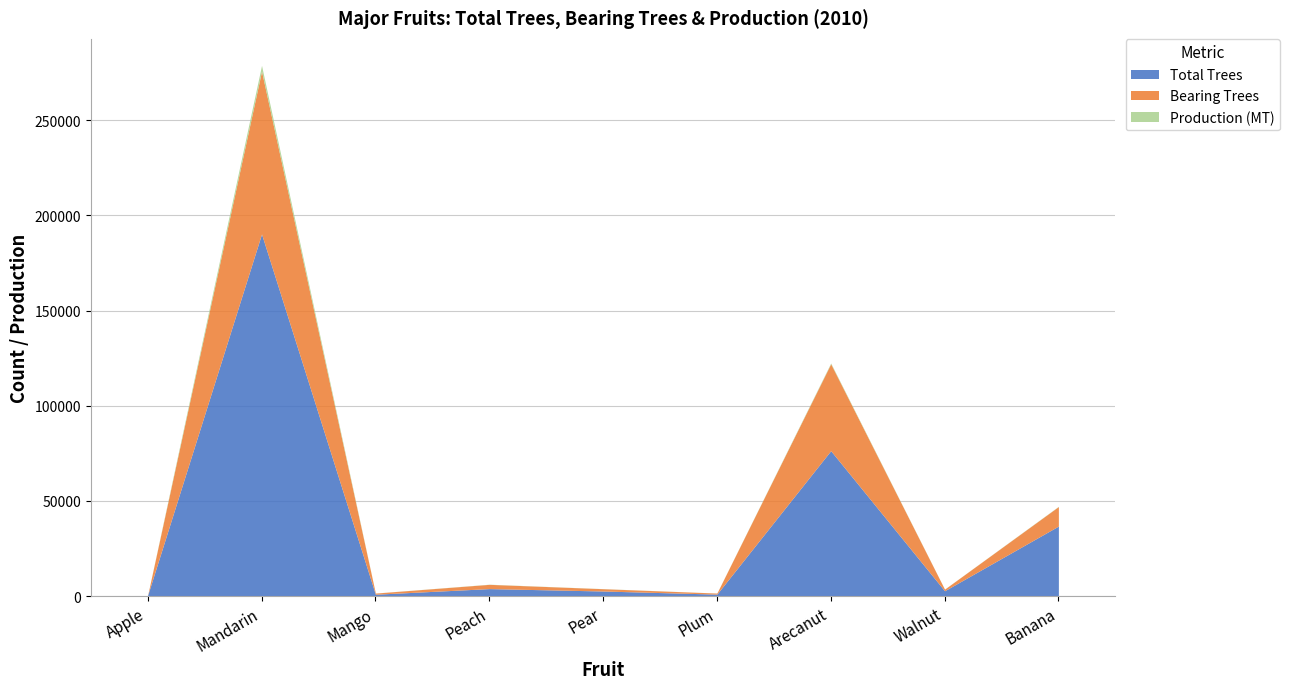

What is the label of the 6th point from the right?

Peach